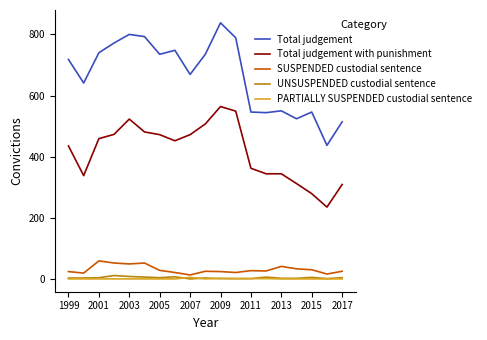

Which series has the largest range (max minus min)?

Total judgement